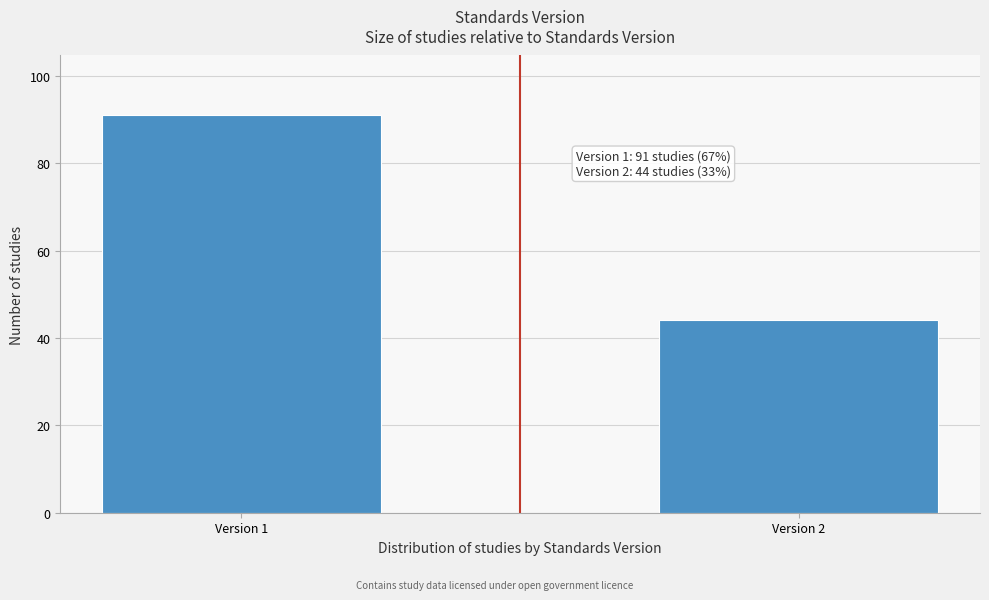

Reading left to right, extract all data points from this chart.

91	44